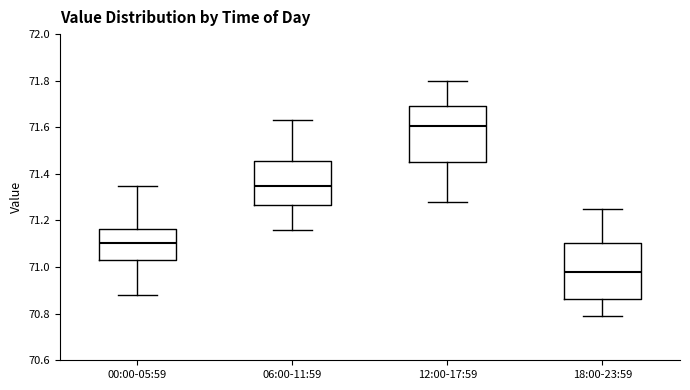

Reading left to right, transcribe this box plot: for each box, give where its median line is, the range the box spans, and where its two whiskers end, as read against the y-axis. The values are not printed on the chart, so give them approximately, as read against the axis.

00:00-05:59: median 71.10, box 71.04 to 71.16, whiskers 70.88 to 71.36
06:00-11:59: median 71.36, box 71.26 to 71.46, whiskers 71.16 to 71.64
12:00-17:59: median 71.60, box 71.46 to 71.70, whiskers 71.28 to 71.80
18:00-23:59: median 70.98, box 70.86 to 71.10, whiskers 70.80 to 71.26